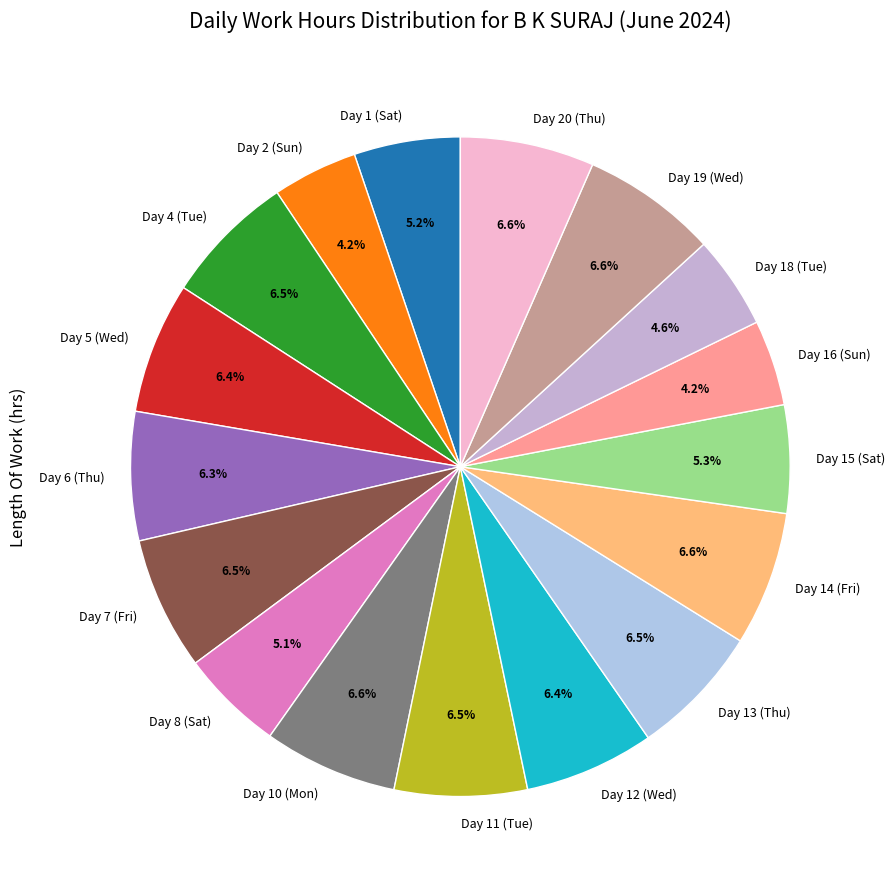

To the nearest percent, what is the difference between the Day 13 (Thu) and Day 8 (Sat) slice percentages?

1%